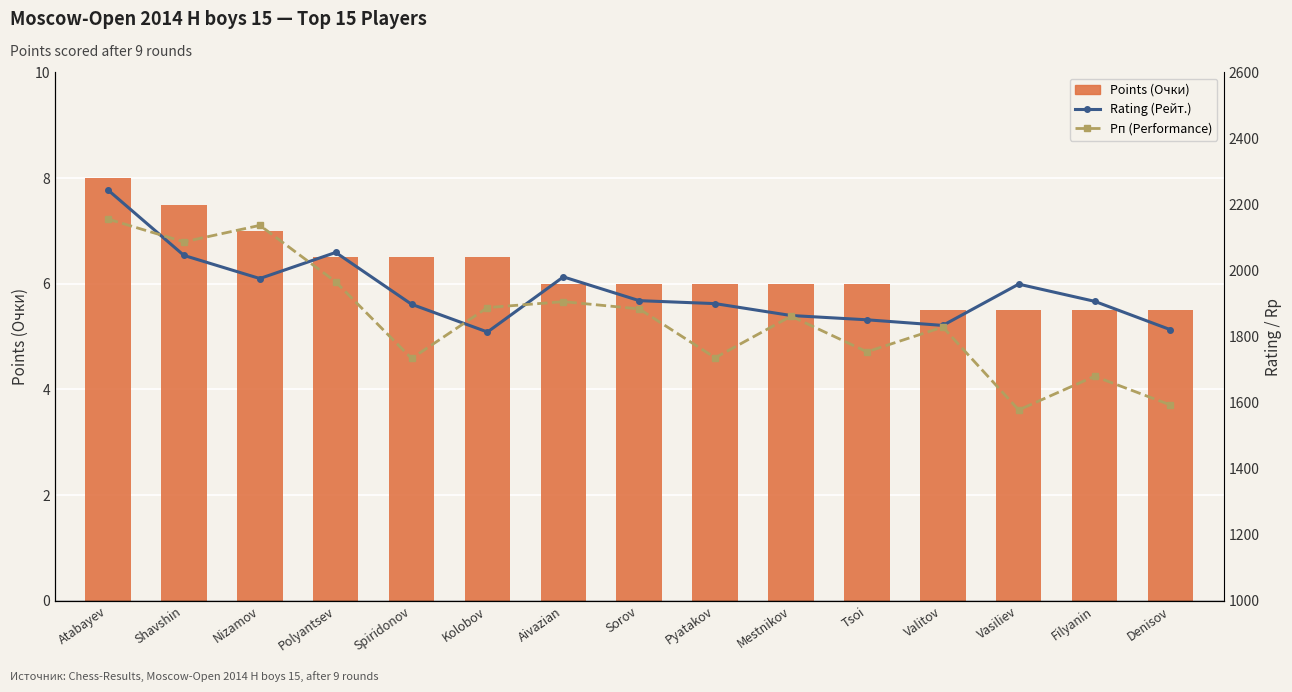

How many data points in Рп (Performance) are above 1862?

7